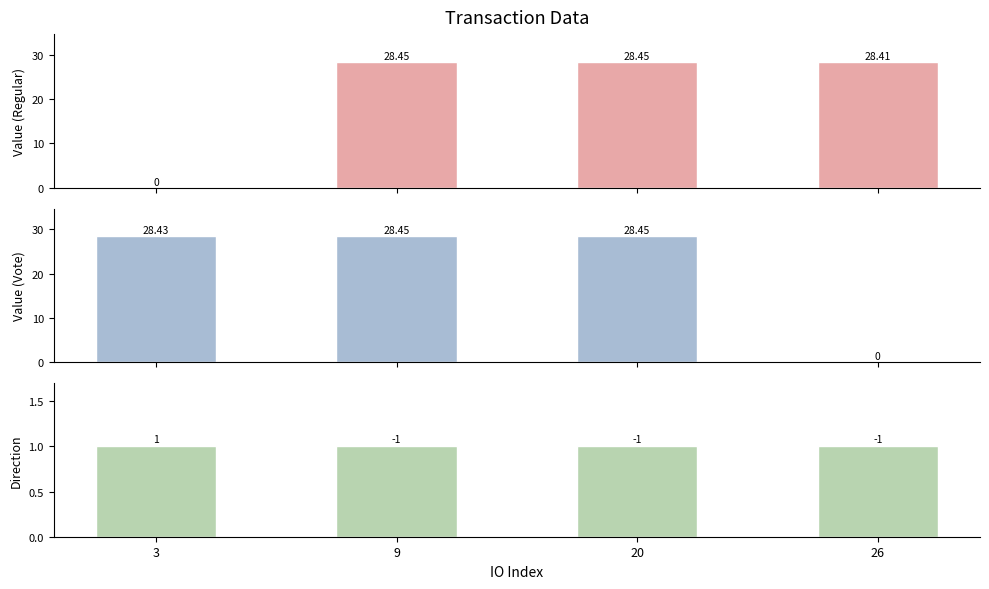

Which label corresponds to the largest value in the chart?

9